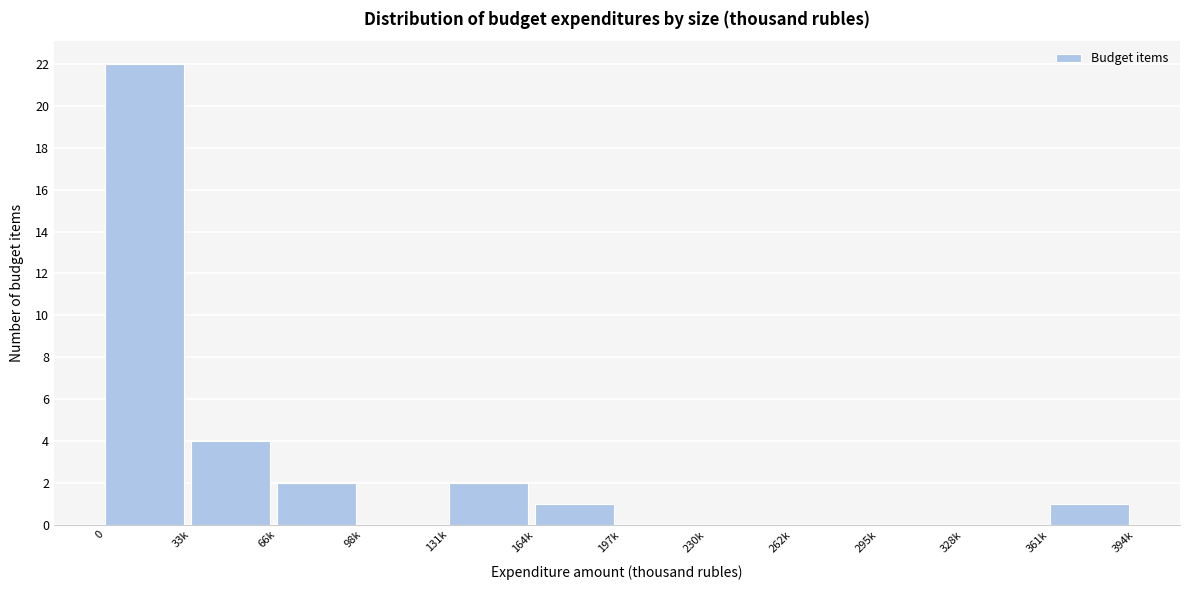

Reading left to right, what are all the values shown in this chart?

0=22	33k=4	66k=2	98k=0	131k=2	164k=1	197k=0	230k=0	262k=0	295k=0	328k=0	361k=1